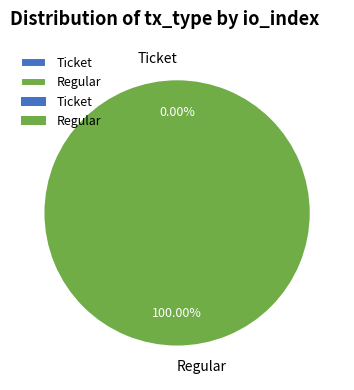

Combined, do Regular and Ticket account for over 50%?

Yes